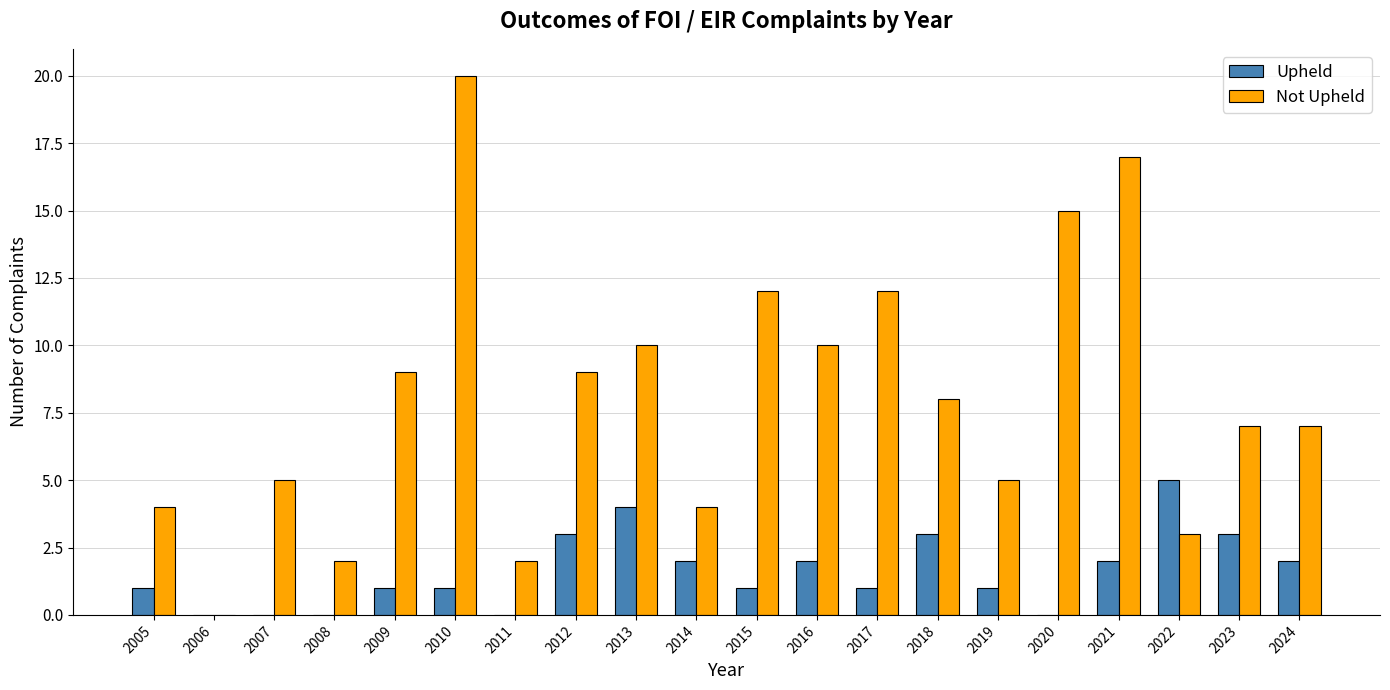

How many Upheld values are between 1 and 3?

13